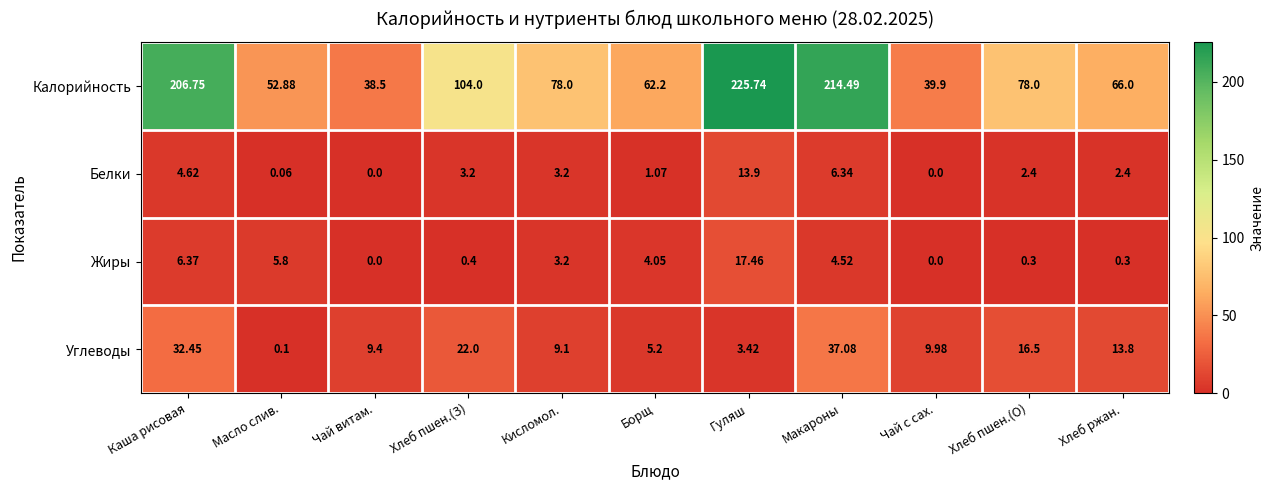

List the series in order of their peak value, lowest first.

Белки, Жиры, Углеводы, Калорийность